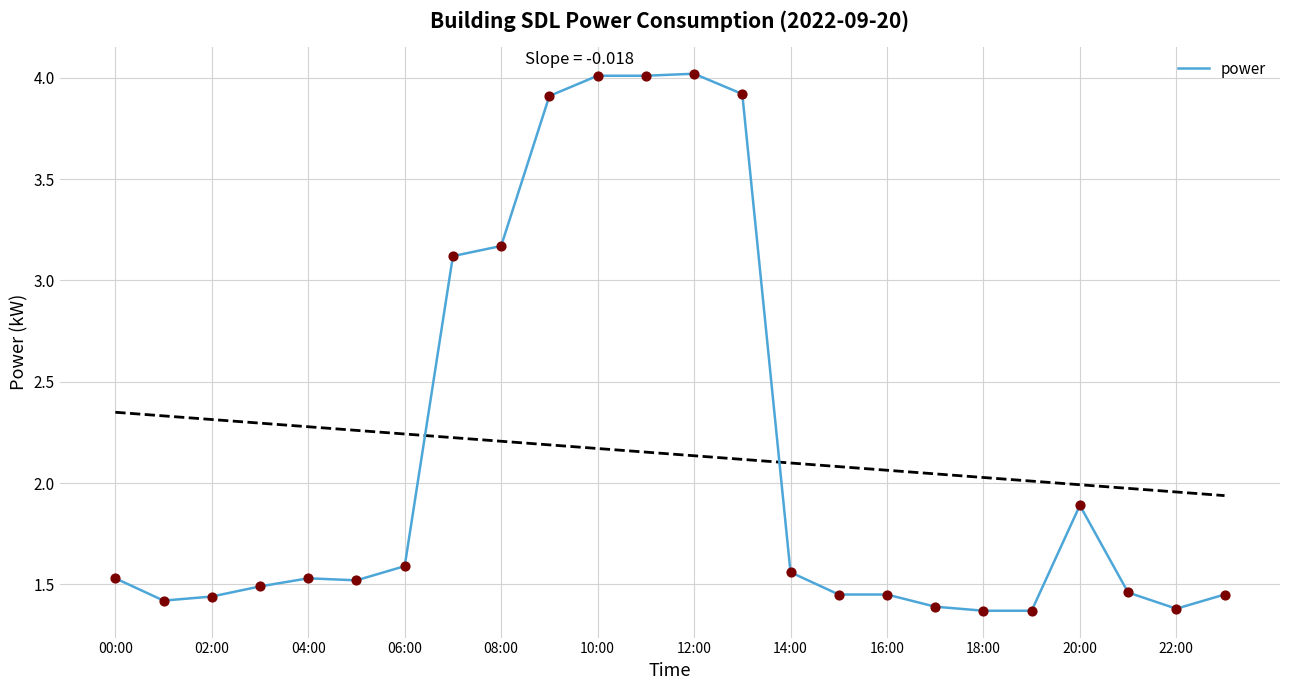

What is the highest value of the power series?

4.0